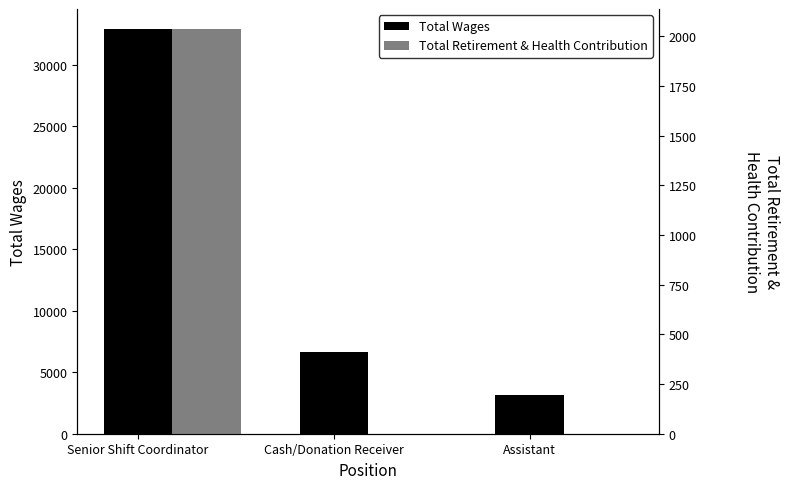

How many bars are there in each group?

2